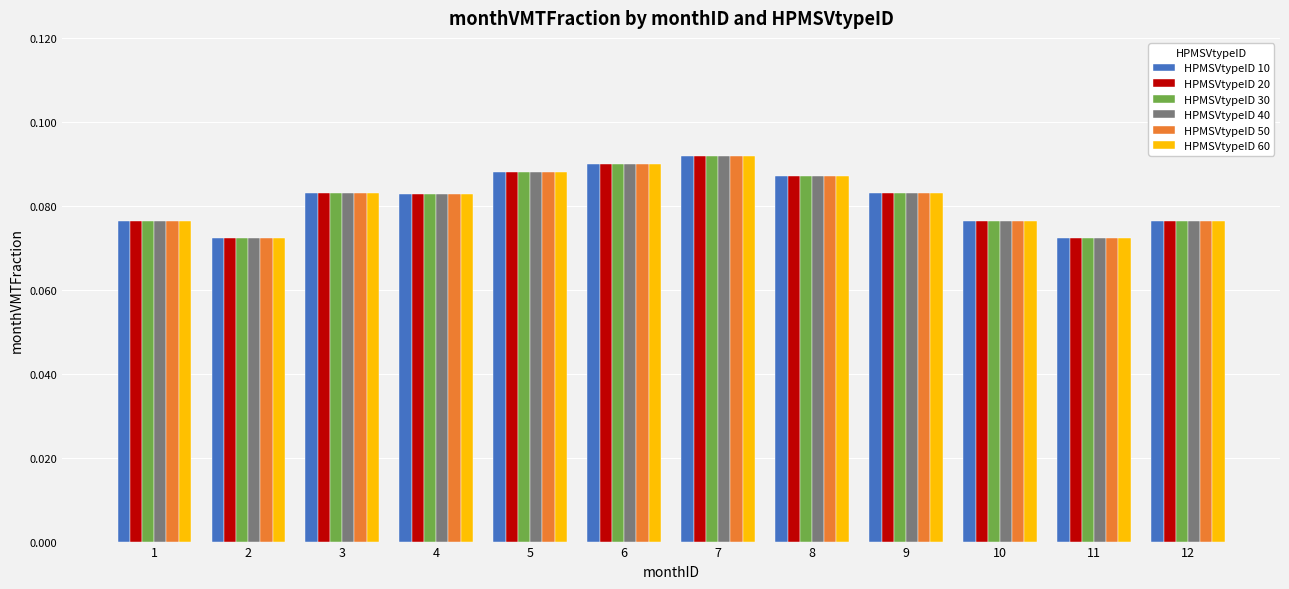

What is the total value across all series at 3?

0.5